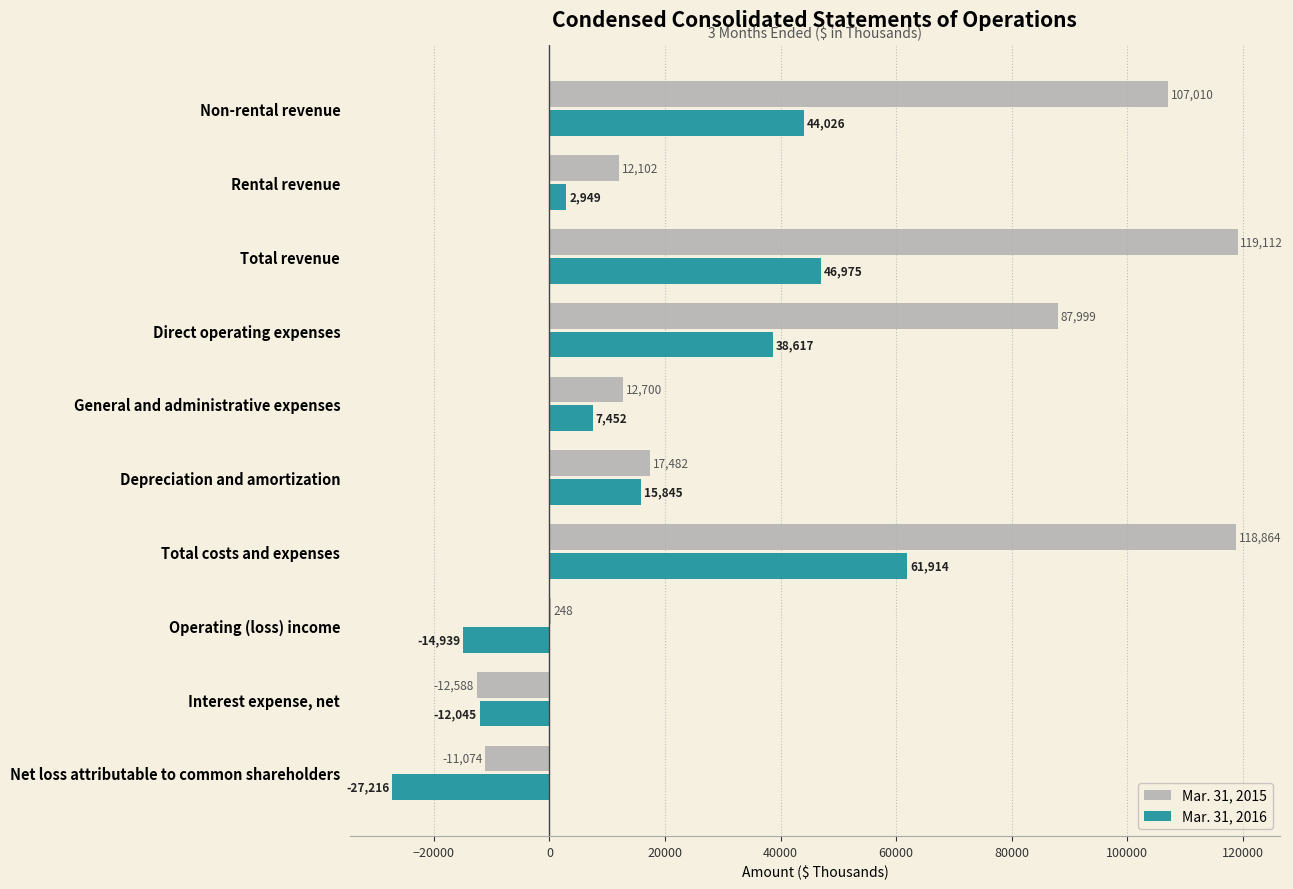

Count the number of categories in the chart.

10